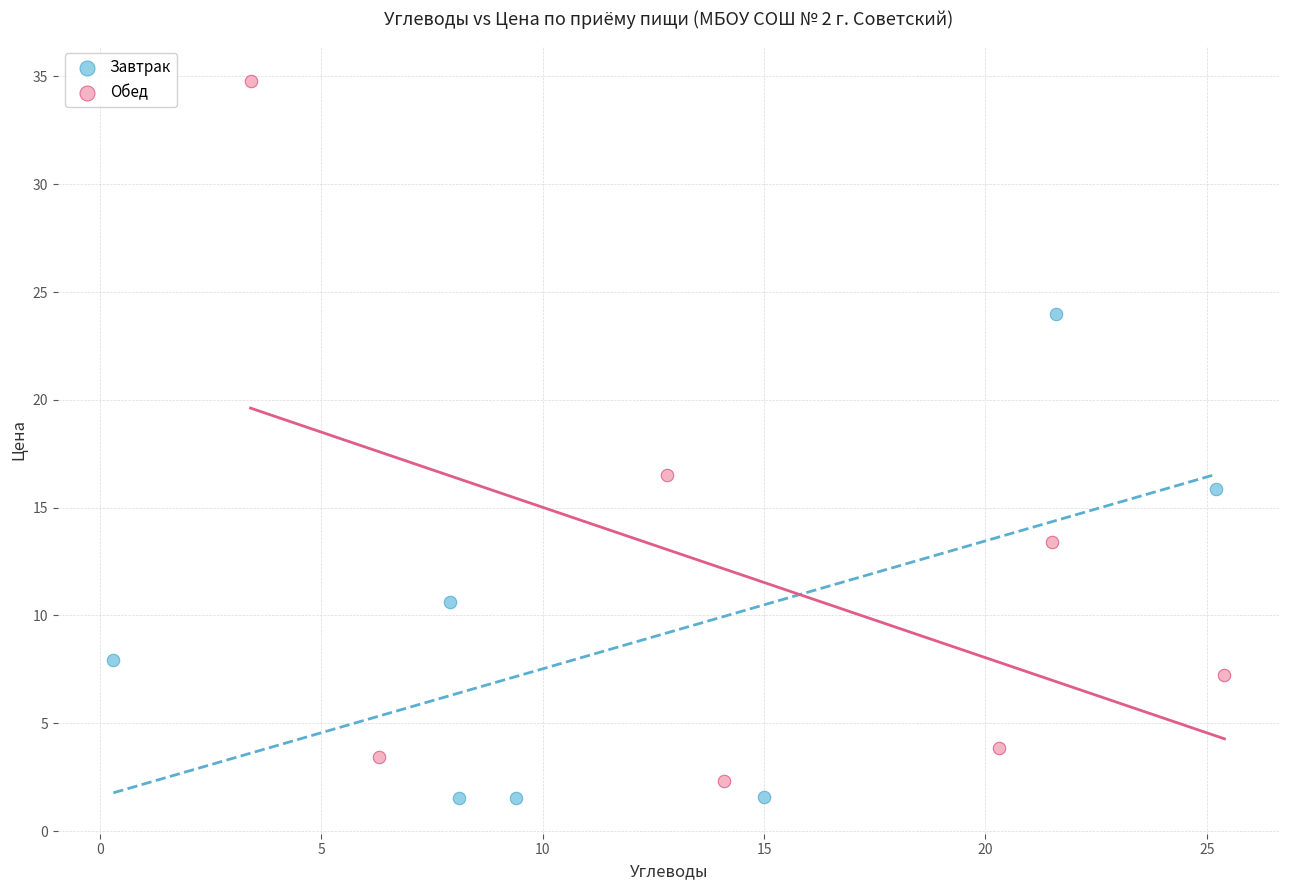

Which series reaches the maximum Y coordinate?

Обед